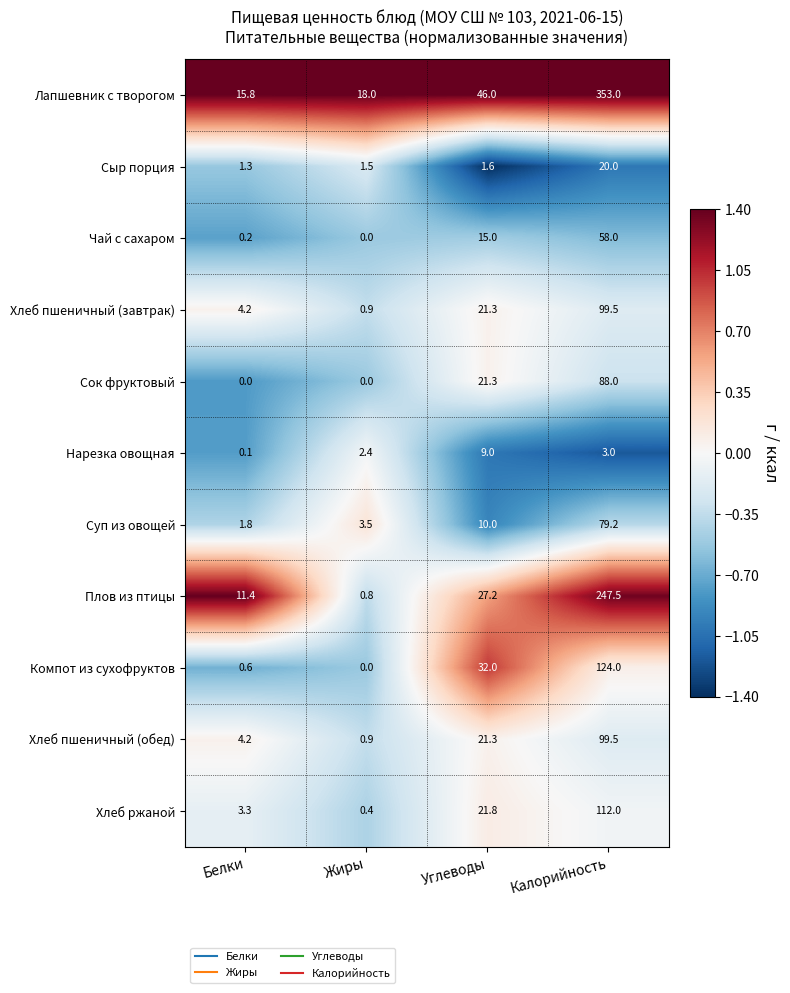

The Хлеб ржаной series shows 0.4 at Жиры. True or false?

True